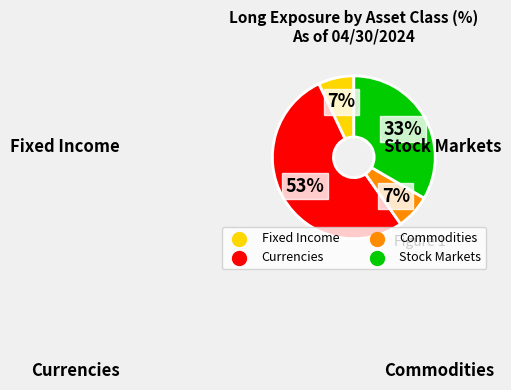

Approximately how many times larger is the value at Currencies compared to Stock Markets?

1.6